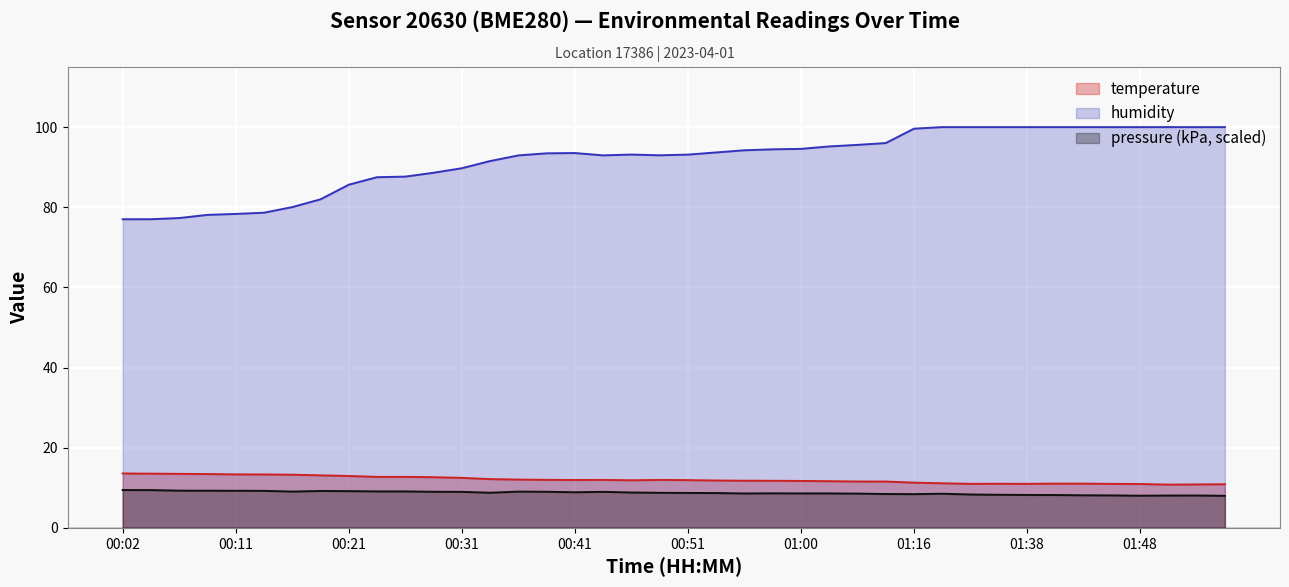

True or false: temperature and humidity intersect in this chart.

False